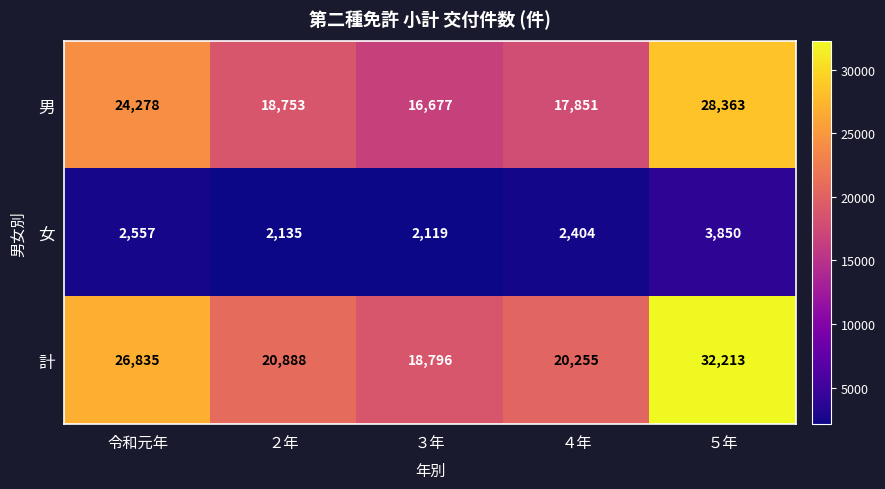

At which label does 計 first exceed 20888?

令和元年